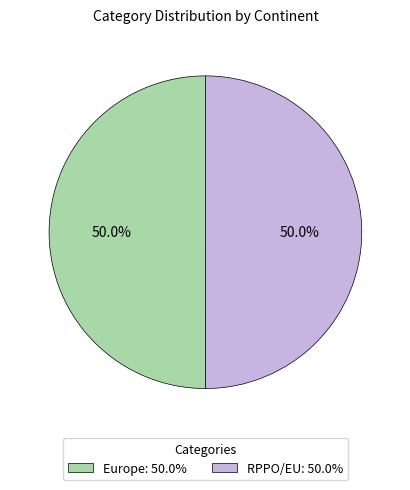

What is the ratio of the value at Europe: 50.0% to the value at RPPO/EU: 50.0%?

1.0